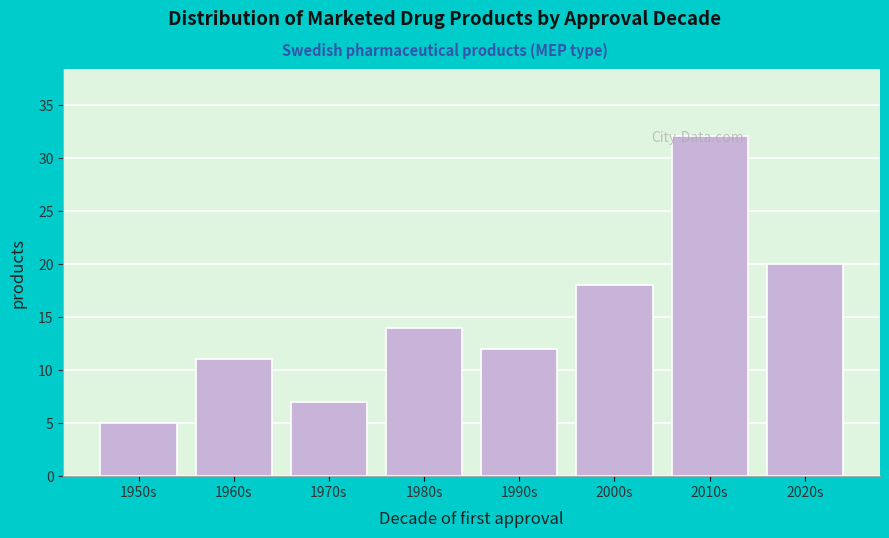

What is the label of the 3rd bar from the left?

1970s